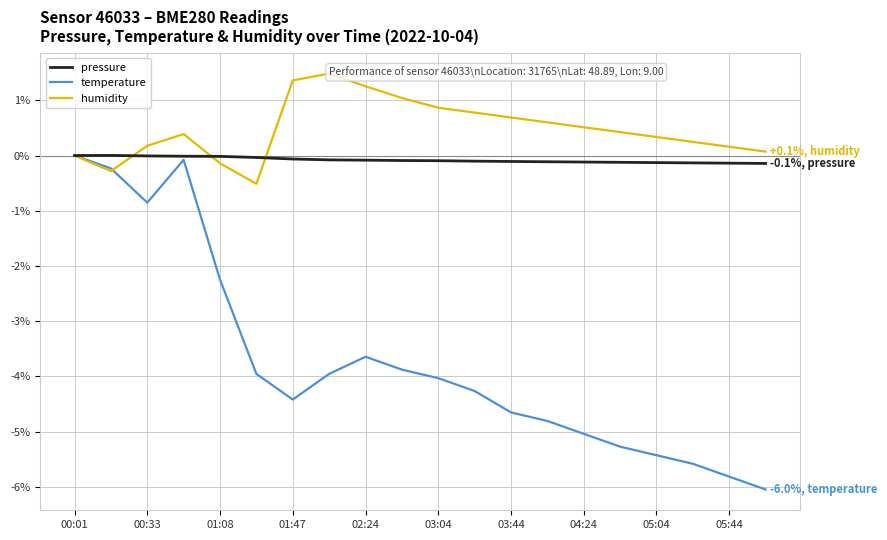

Where is pressure nearest to the value 0?

00:01